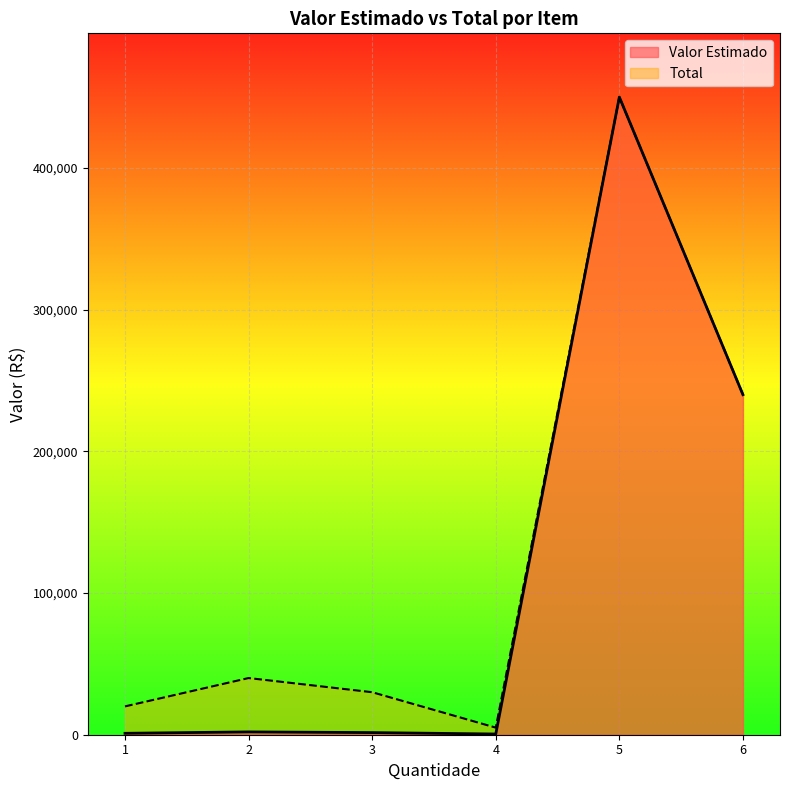

Which series has the largest total across all categories?

Total